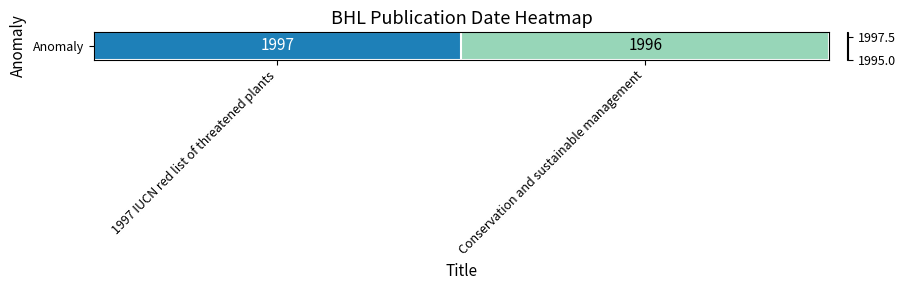

Read the value at Conservation and sustainable management.

1996